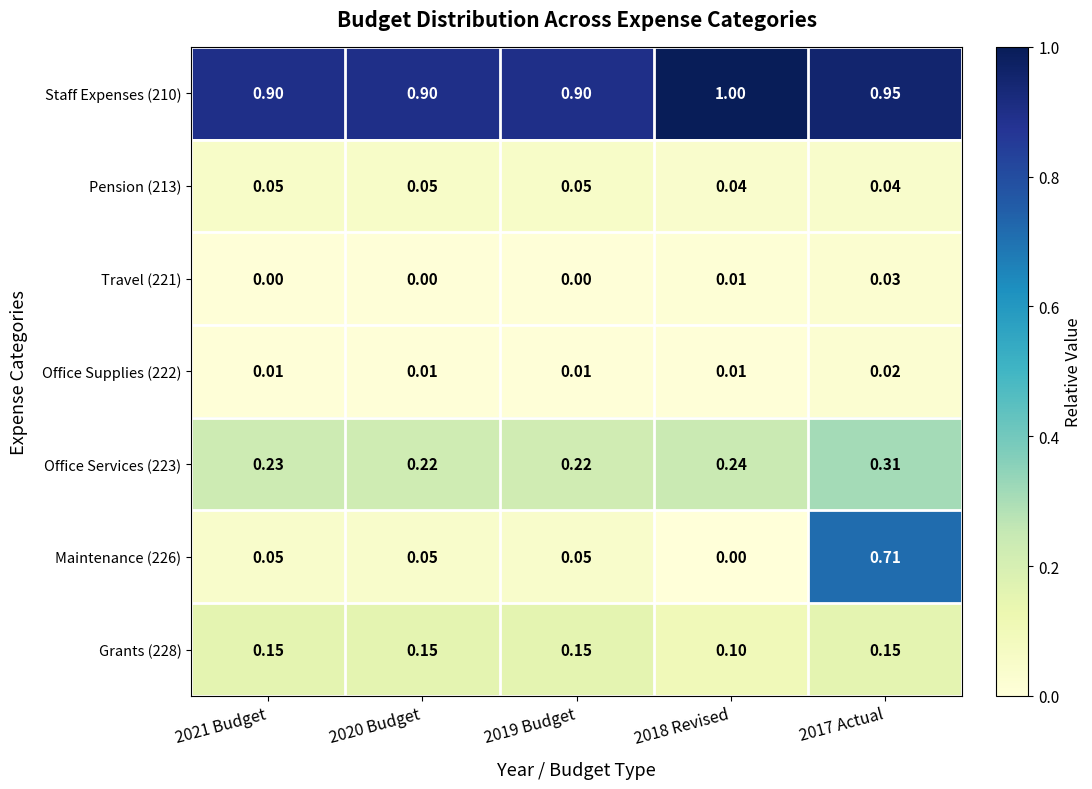

Is the value of Pension (213) at 2018 Revised greater than the value of Office Supplies (222) at 2021 Budget?

Yes